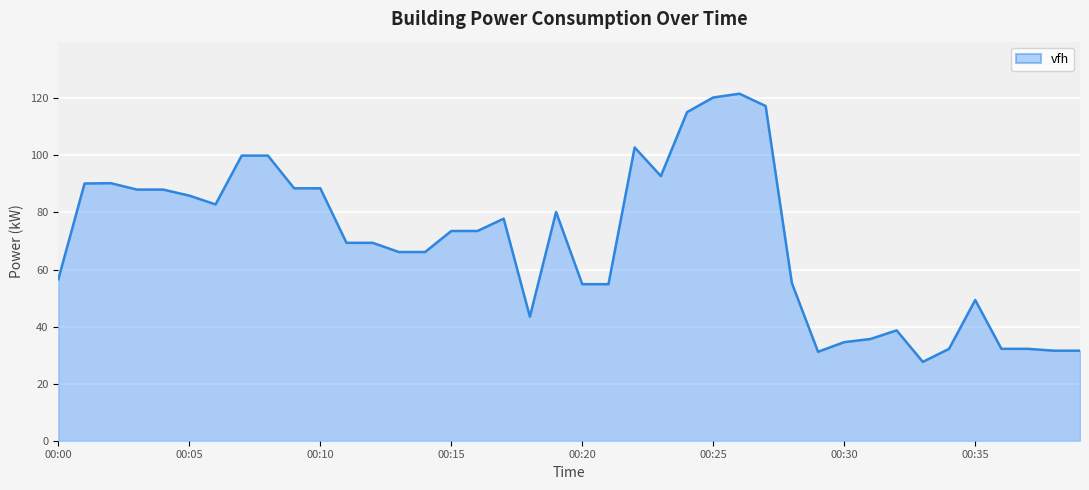

Count the number of categories in the chart.

40